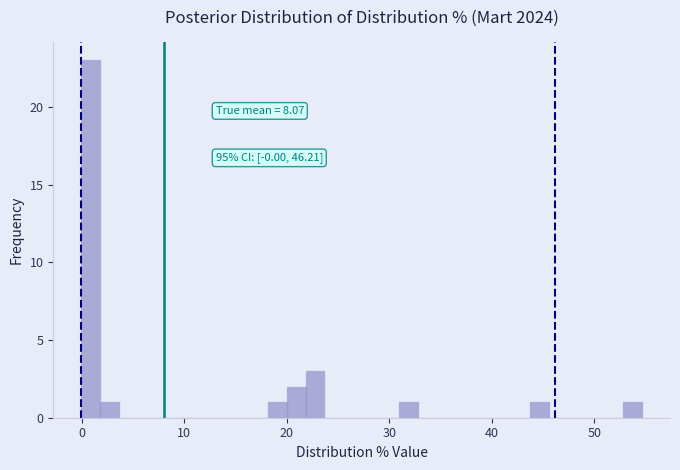

Around what value on the x-axis is the tallest bar? Give the approximate position of its centre, as read against the axis.

1